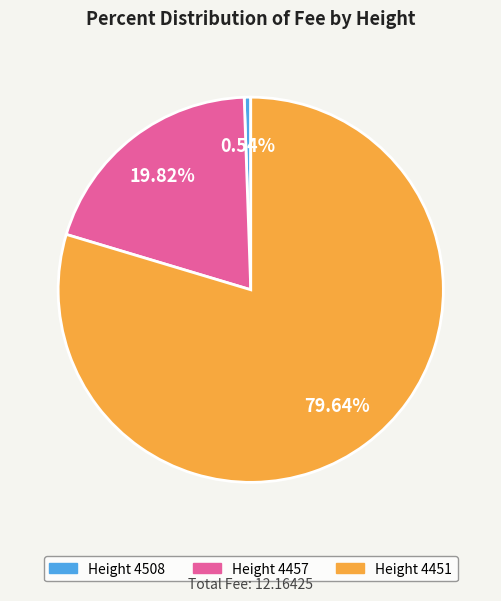

Does any single category account for the majority?

Yes